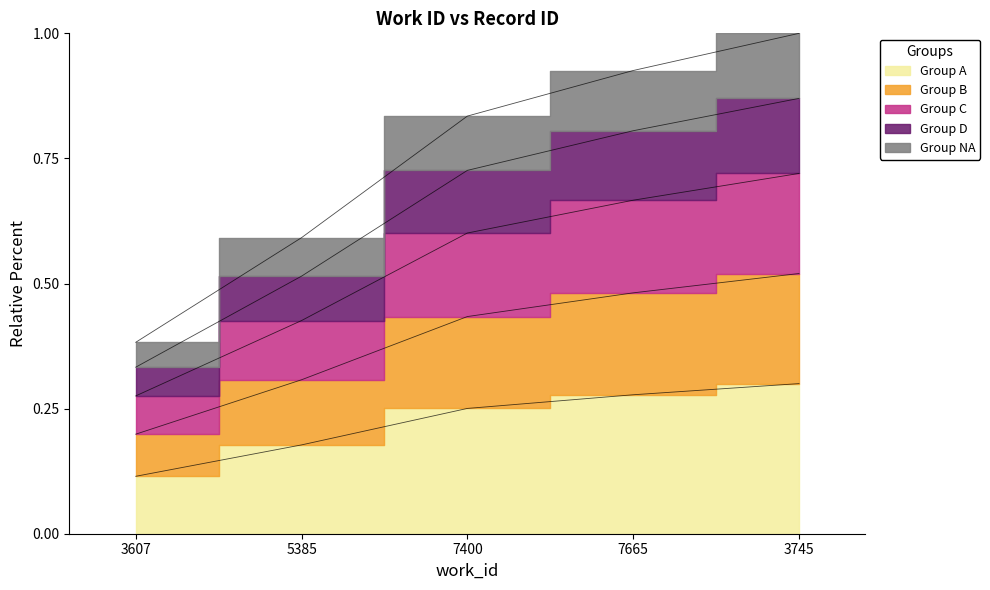

What is the difference between the values at 3607 and 7400?

0.1